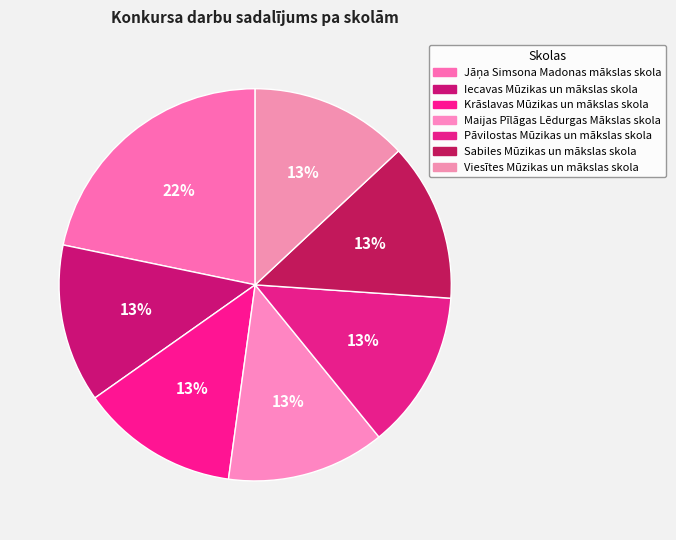

Does any single category account for the majority?

No